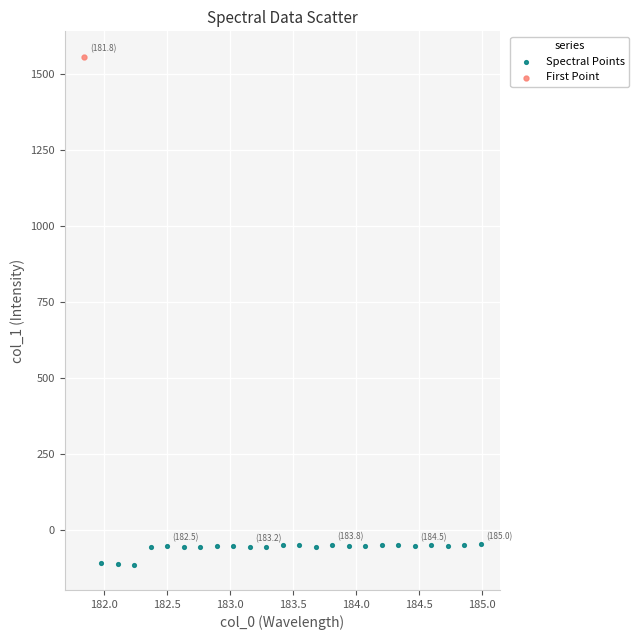

What are all the series names shown in the legend?

Spectral Points, First Point